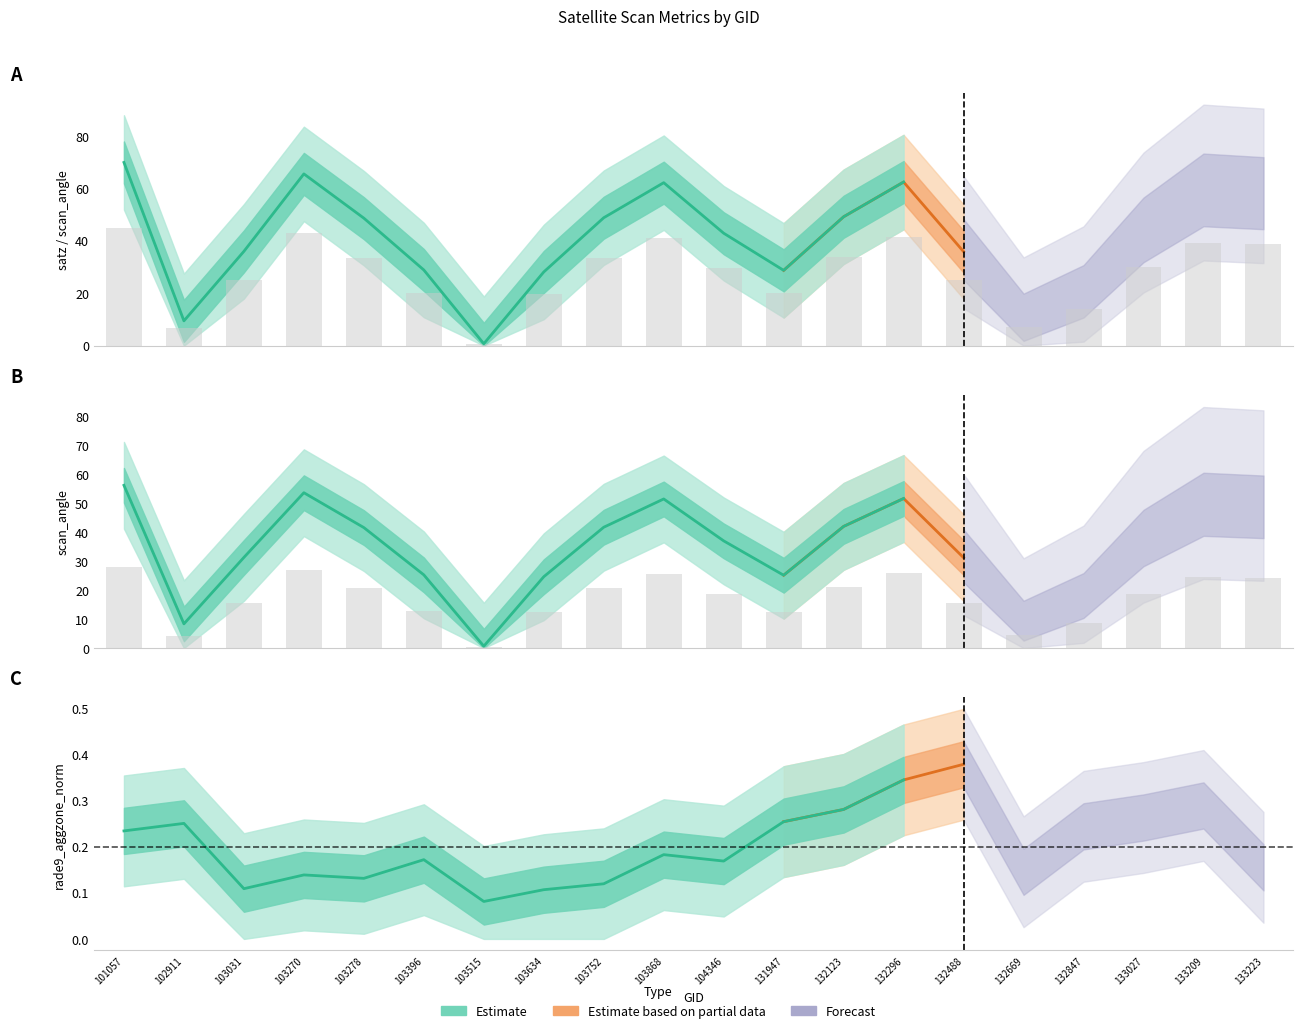

What is the value of the satz bar at the 15th from the left?

15.6